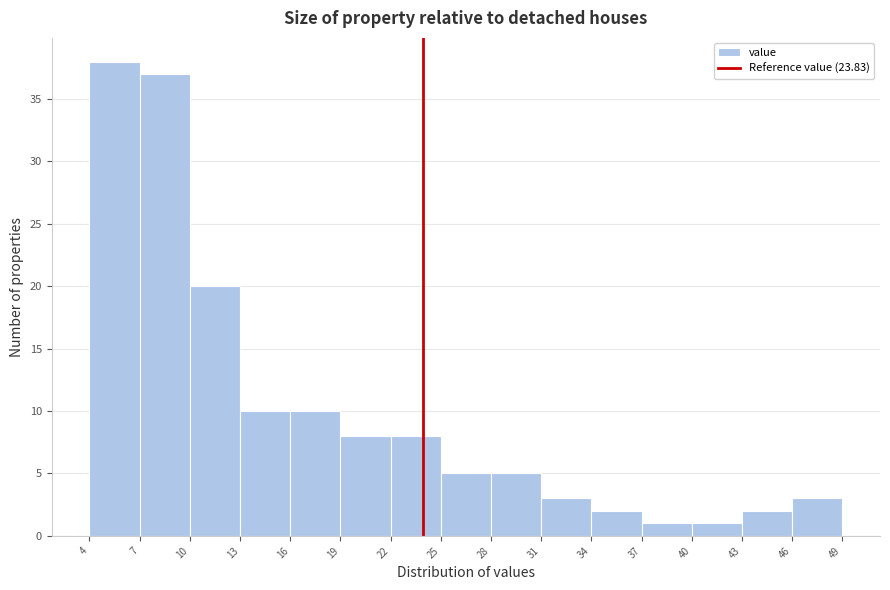

Which range on the x-axis has the tallest bar?

4 to 7